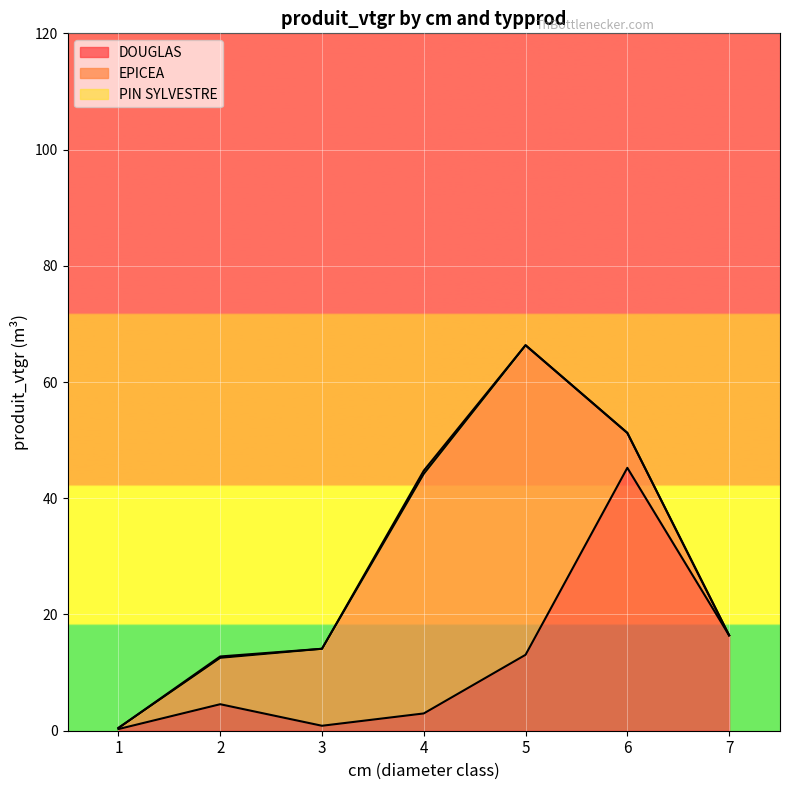

What is the lowest value of the DOUGLAS series?

0.3